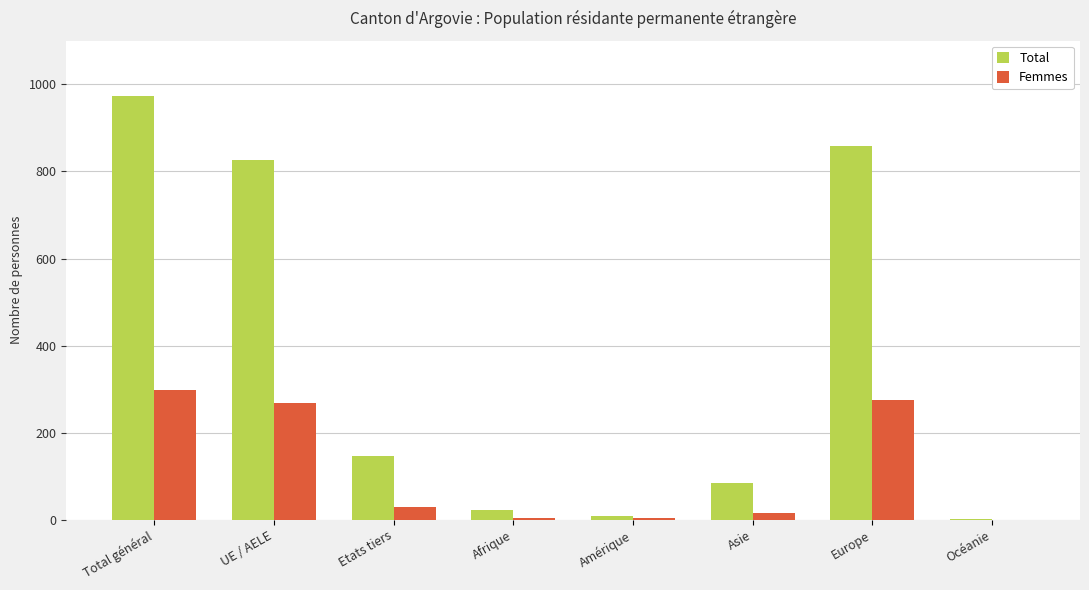

What is the spread (max minus min) of values at Europe?

583